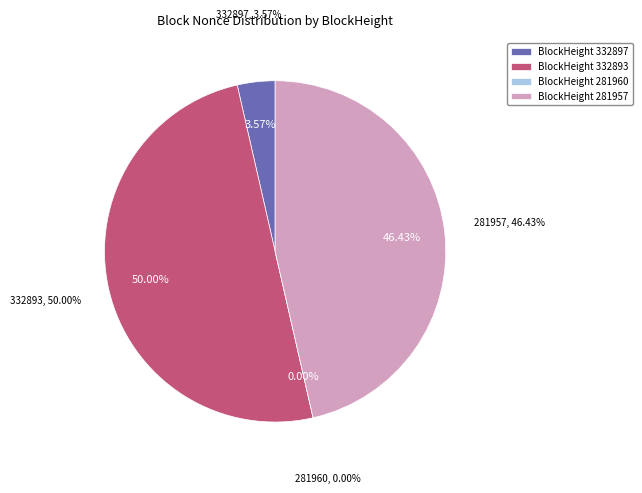

What is the change in value from 332897 to 281957?

+12